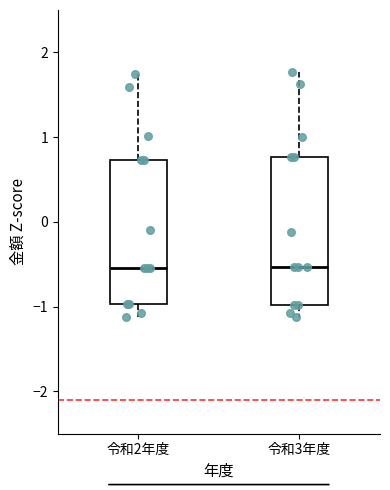

Where is the upper edge of the box for 令和2年度 on the y-axis? The values are not printed on the chart, so give them approximately, as read against the axis.

0.7